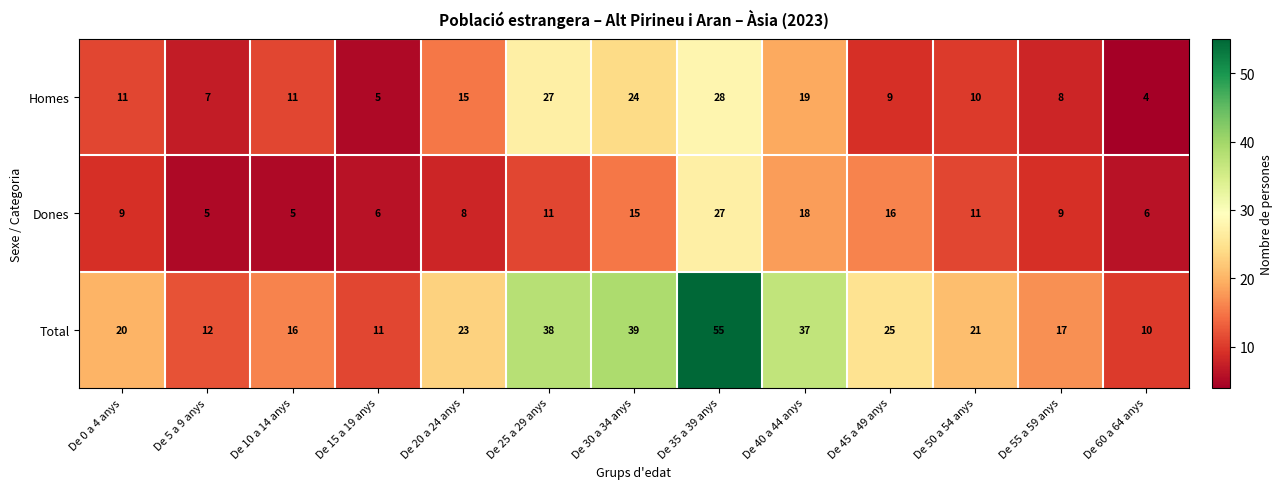

What is the sum of the Homes values at De 30 a 34 anys and De 55 a 59 anys?

32